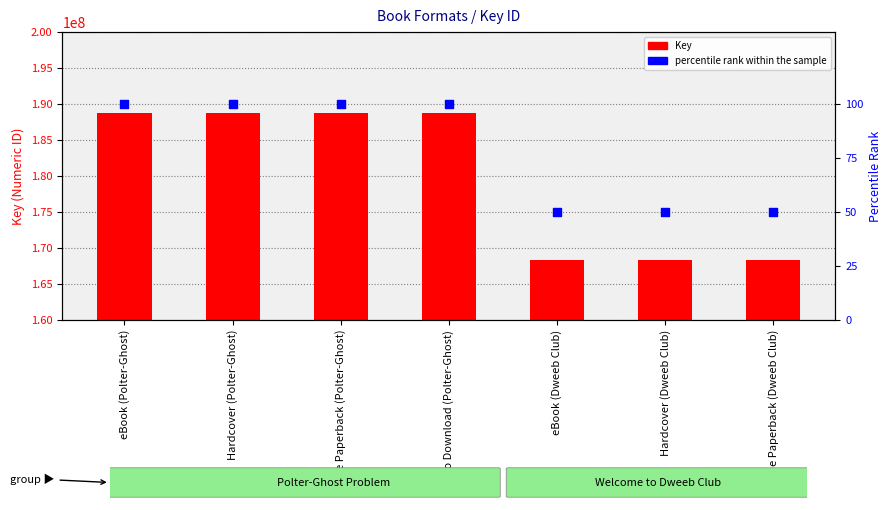

At how many categories does at least one series exceed 165446142?

7